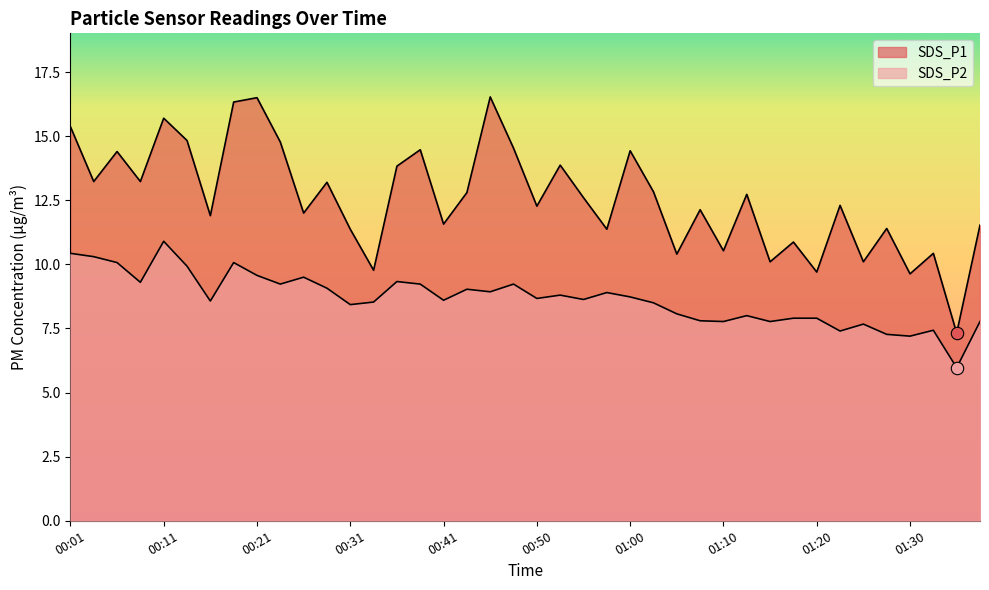

Which series has the widest spread of Y values?

SDS_P1